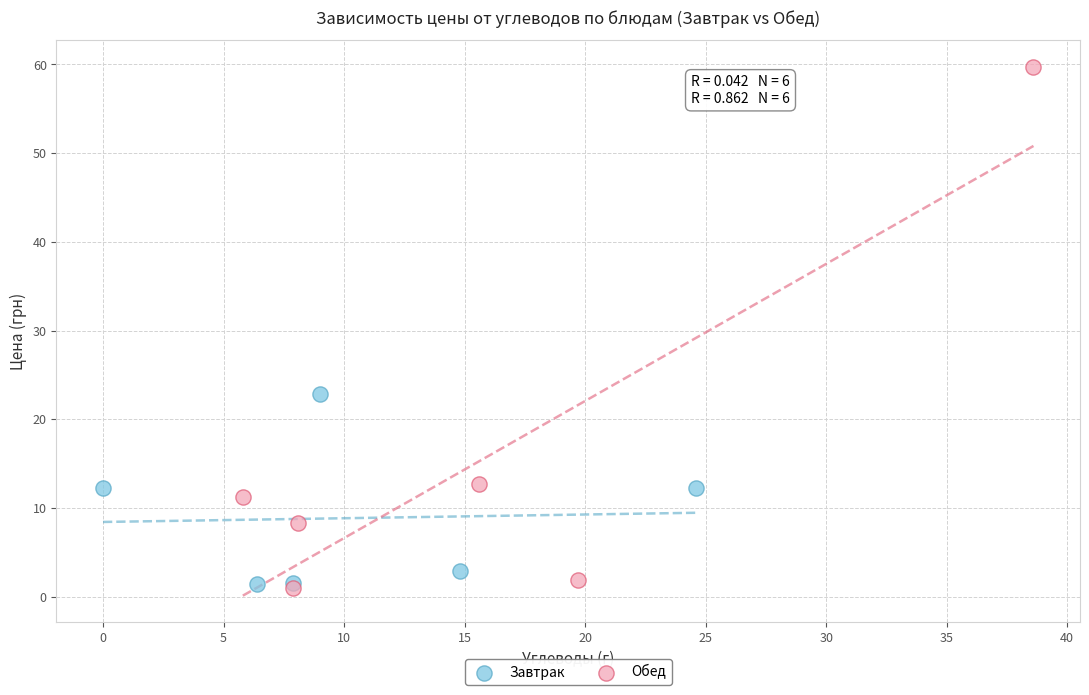

Which series contains the highest Y value?

Обед